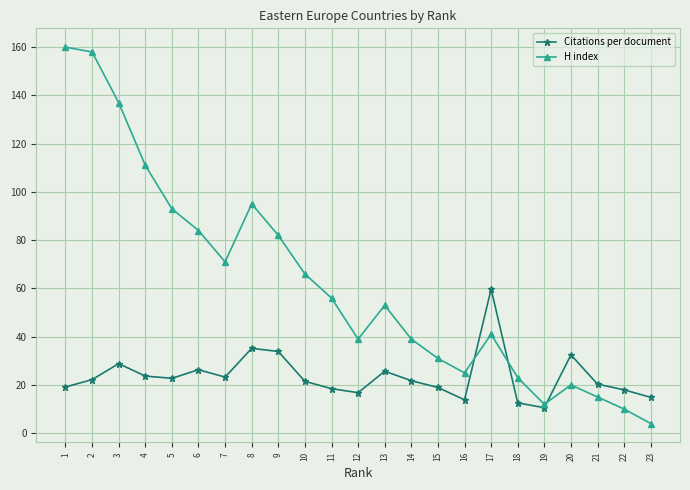

At which category does Citations per document reach its first local peak?

3